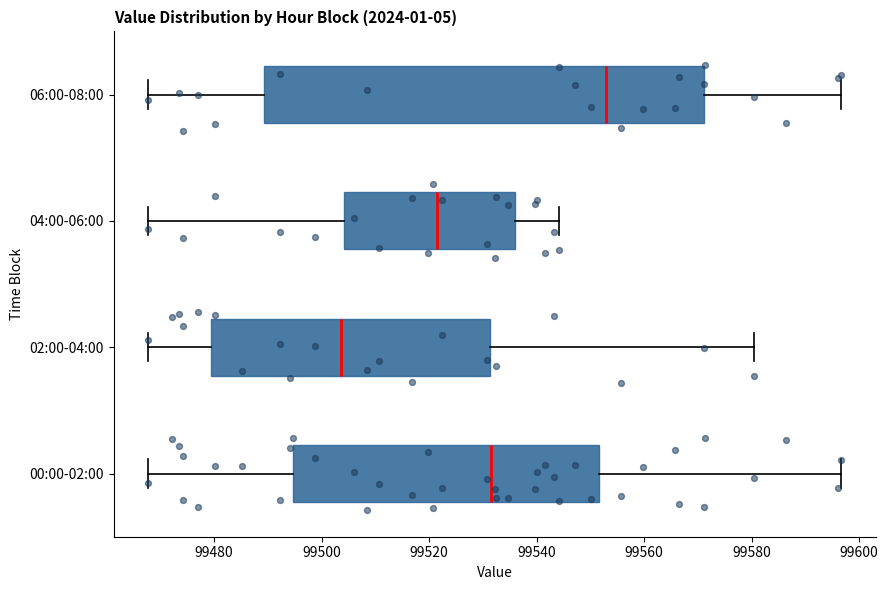

Which box is the widest, from its left edge to its right edge?

06:00-08:00